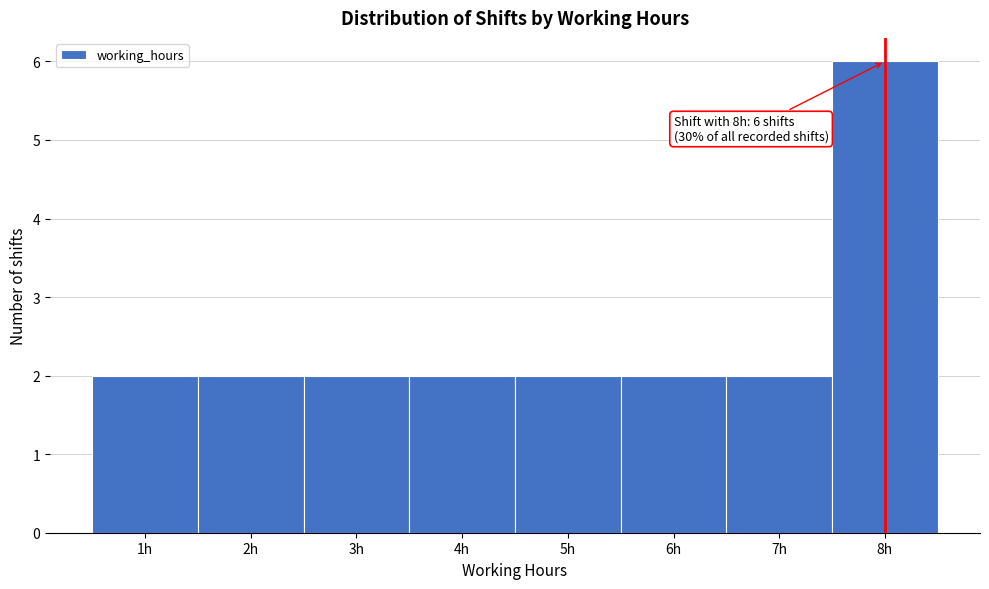

Which range on the x-axis has the tallest bar?

7.5 to 8.5